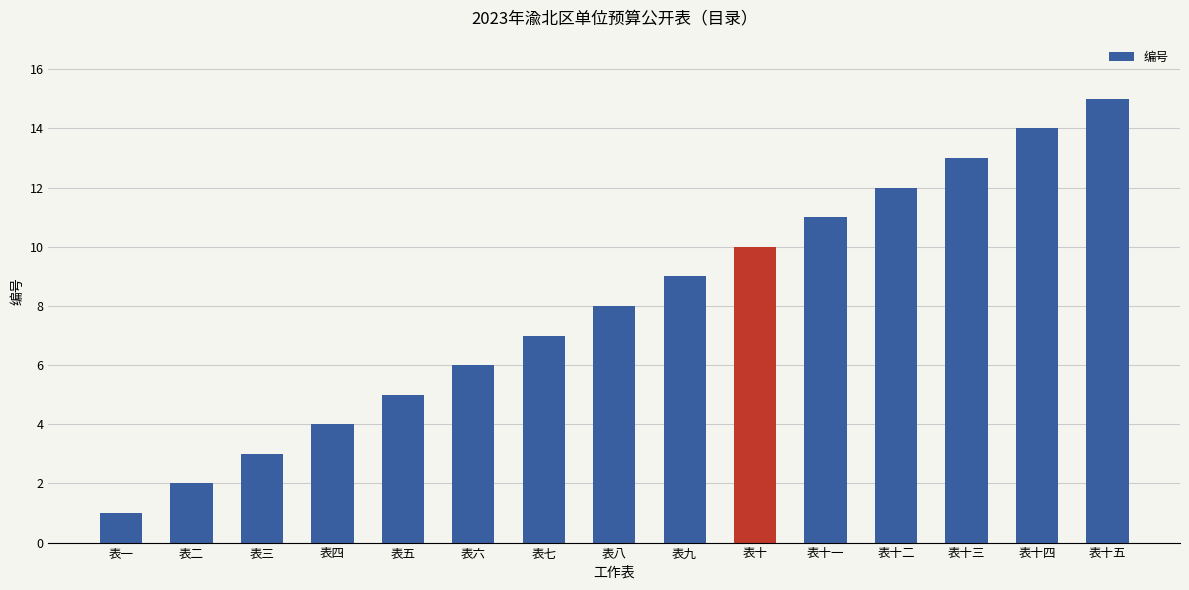

The chart shows a value of 24 at 表十四. True or false?

False